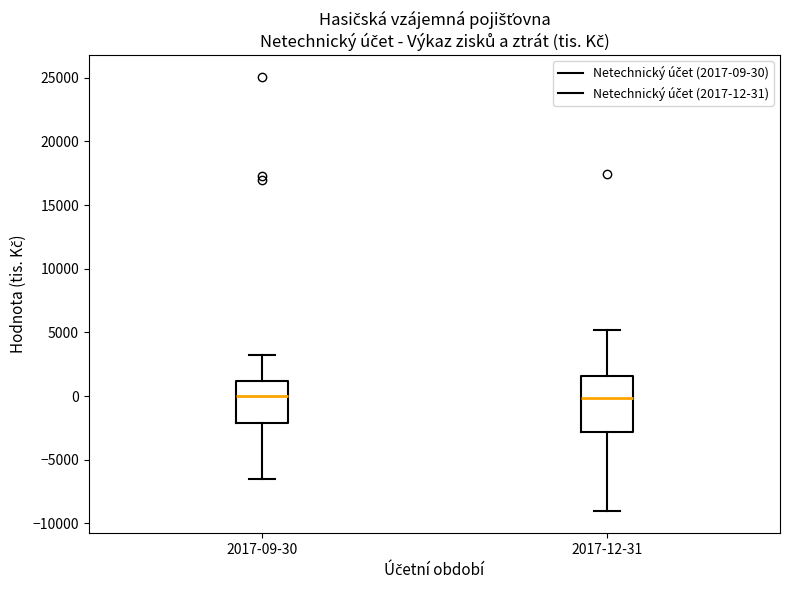

Reading left to right, read every box against the y-axis: the position of its median line, the range the box covers, and the ends of its whiskers. The values are not printed on the chart, so give them approximately, as read against the axis.

2017-09-30: median 0, box -2000 to 1000, whiskers -6500 to 3000
2017-12-31: median 0, box -3000 to 1500, whiskers -9000 to 5000